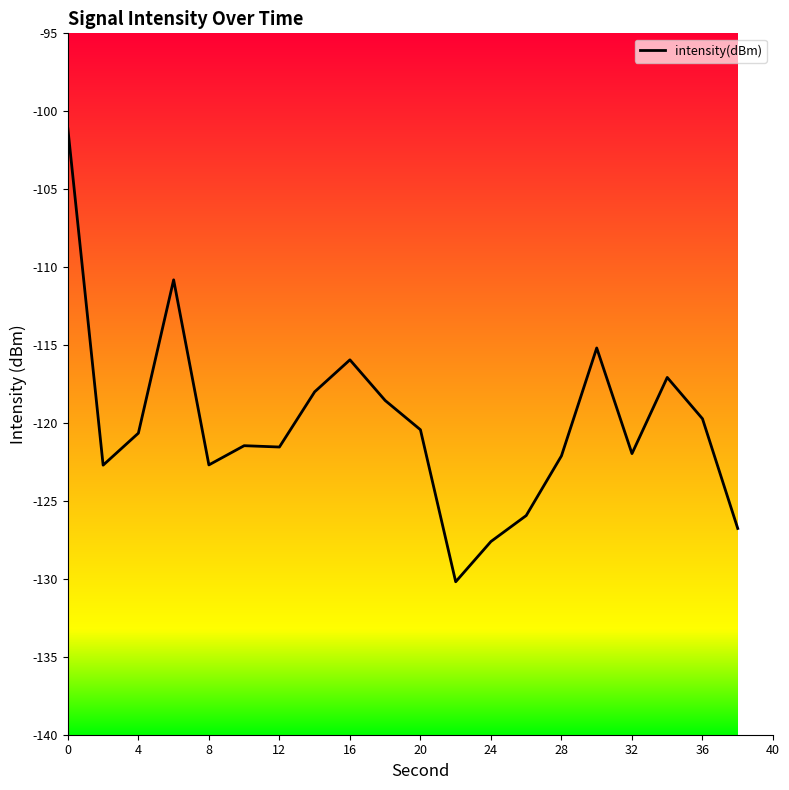

How many series are shown in this chart?

1